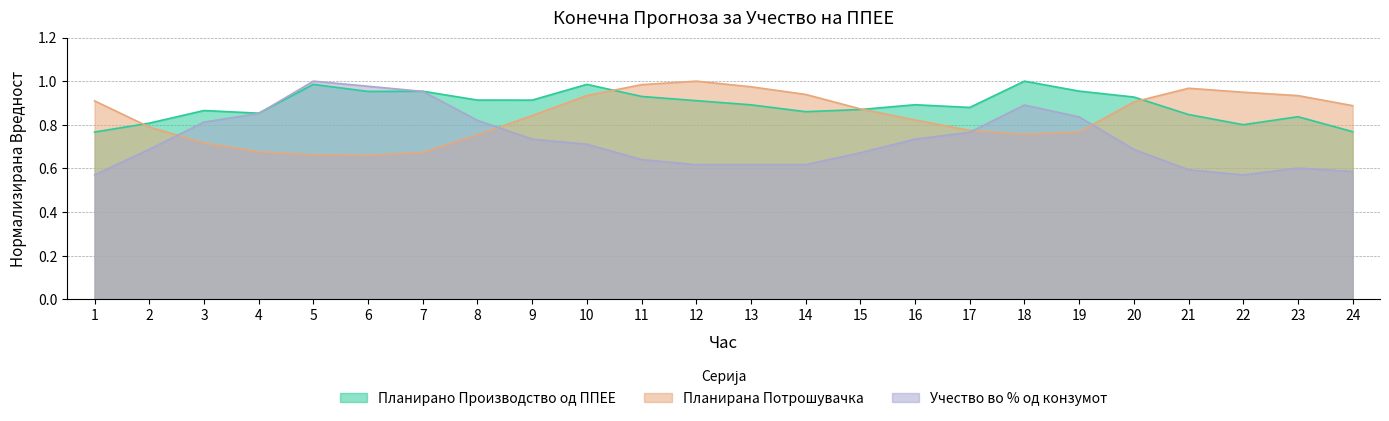

Does the chart have visible grid lines?

Yes